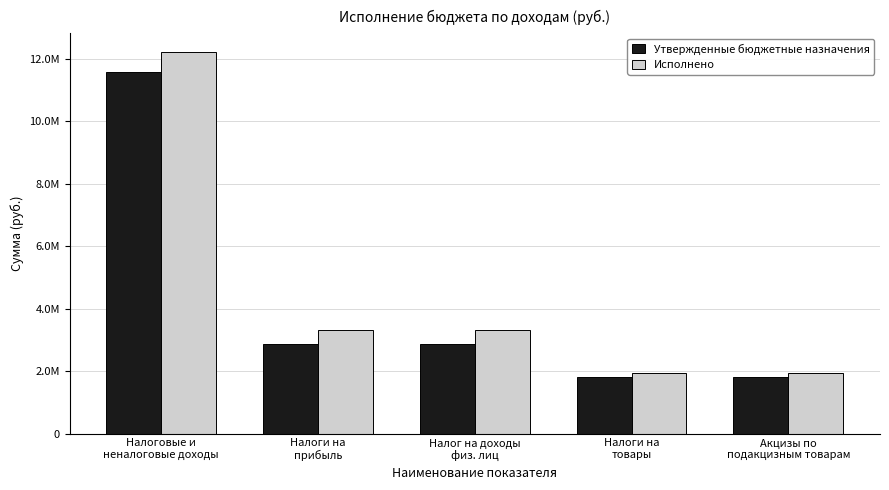

Which series has the widest spread of values?

Исполнено